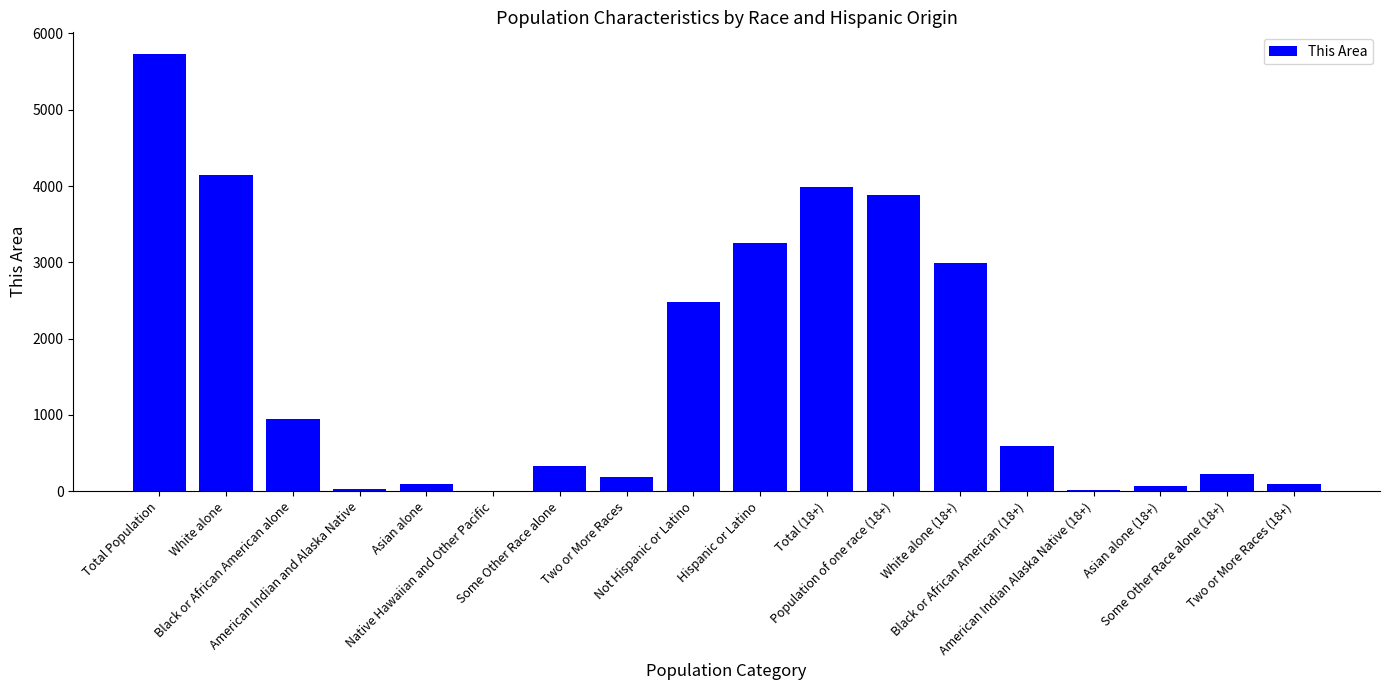

How many categories are shown in the chart?

18